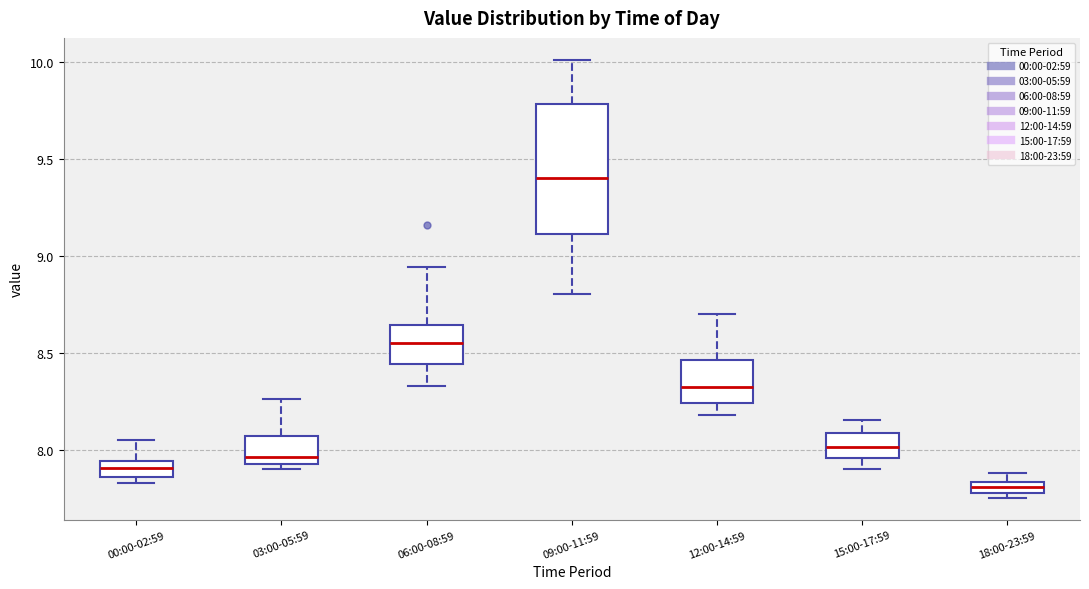

Which box has the highest median line?

09:00-11:59